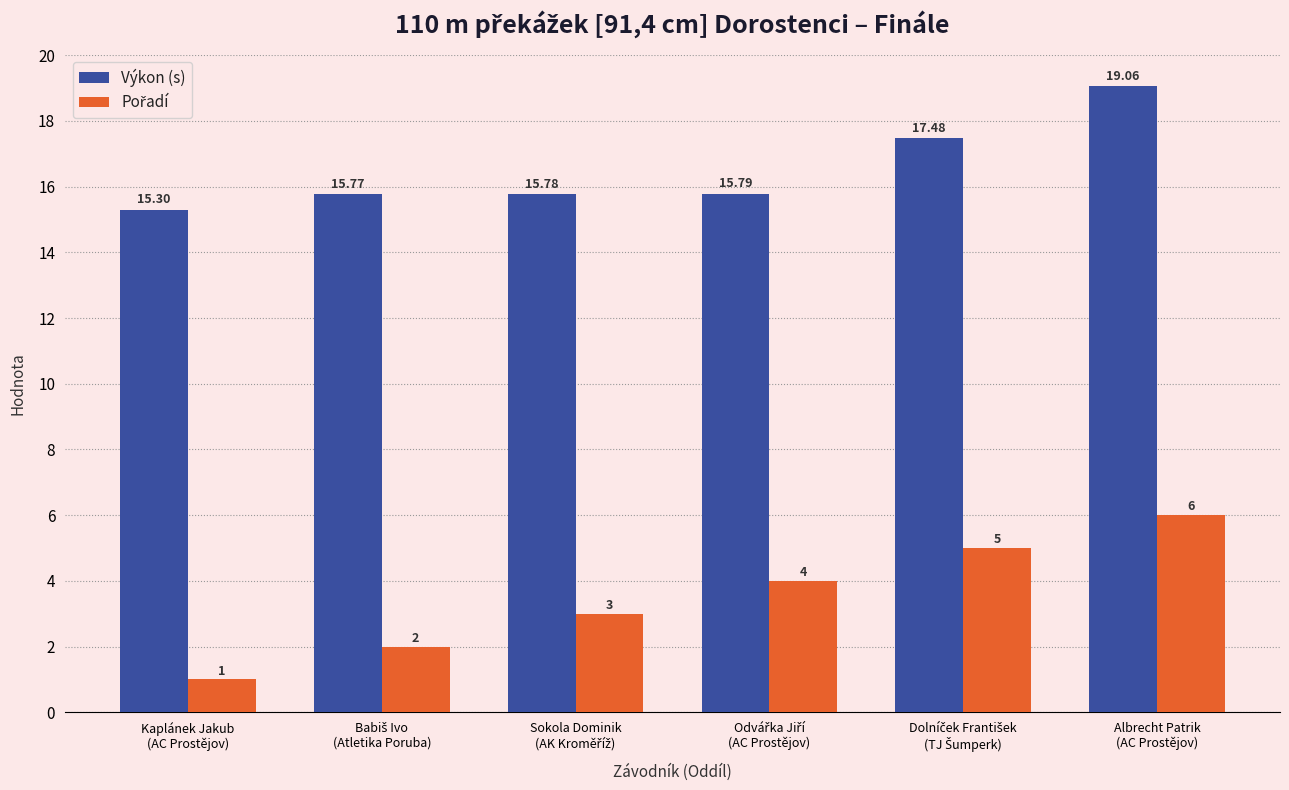

Which series has the largest total across all categories?

Výkon (s)